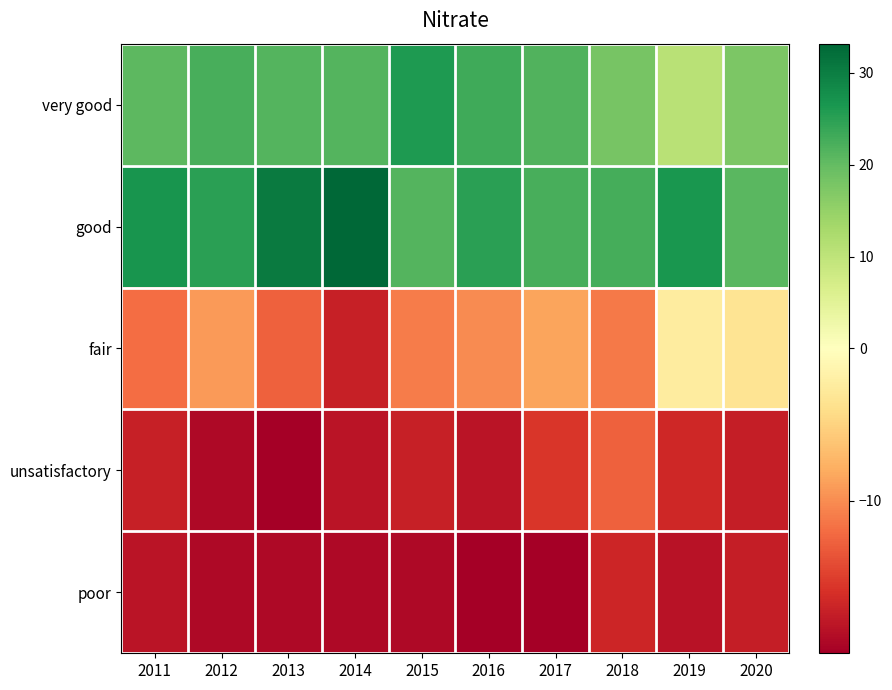

Count the number of data series in this chart.

5